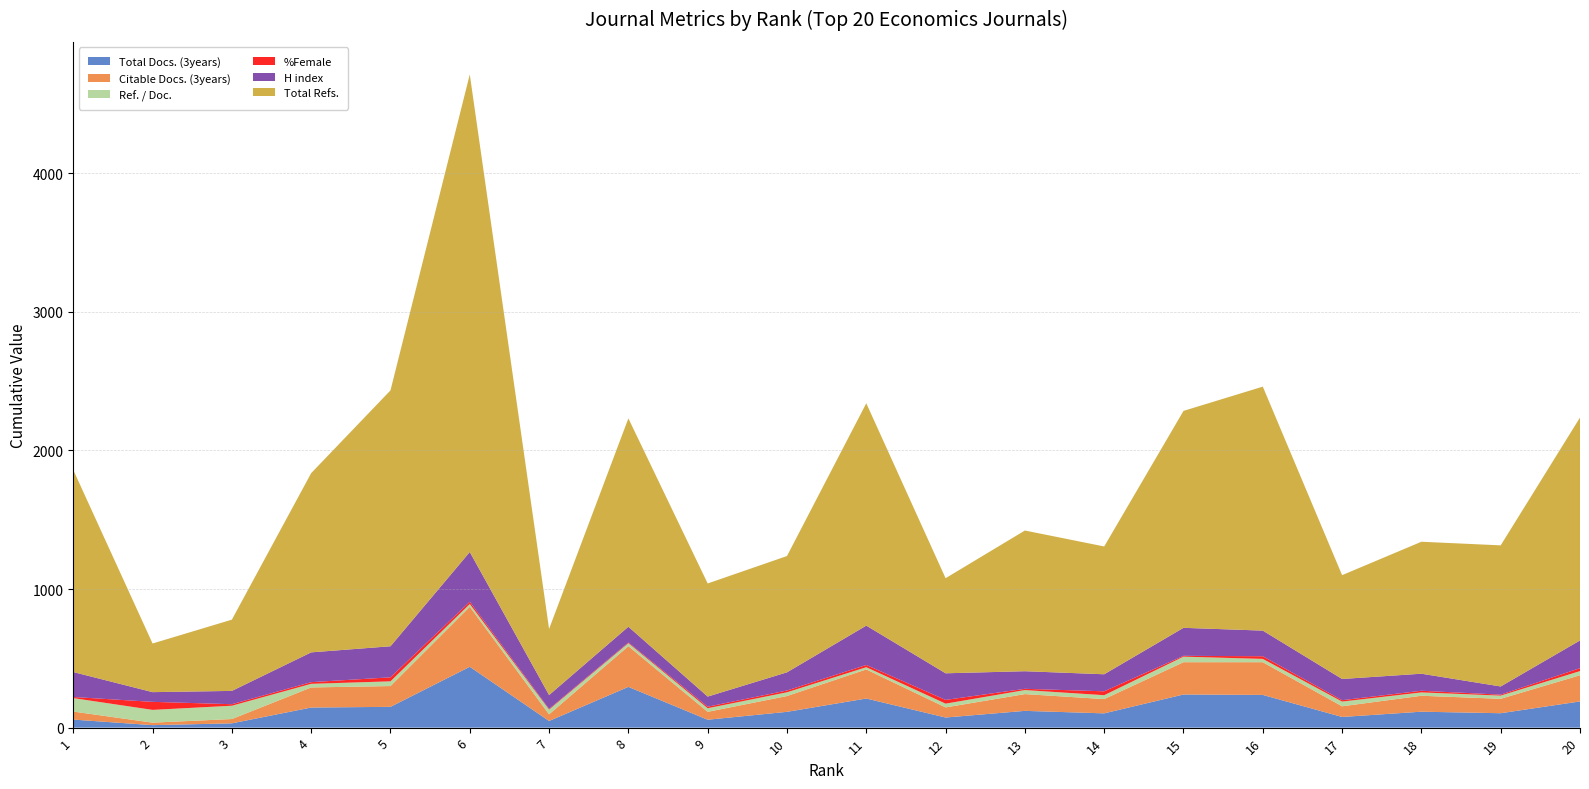

Reading left to right, list all the values displayed in this chart.

Total Docs. (3years): 1=58	2=18	3=31	4=145	5=150	6=439	7=48	8=294	9=57	10=114	11=210	12=73	13=121	14=103	15=239	16=236	17=77	18=115	19=104	20=189
Citable Docs. (3years): 1=58	2=18	3=31	4=145	5=150	6=433	7=48	8=294	9=57	10=114	11=210	12=73	13=121	14=103	15=233	16=236	17=77	18=115	19=104	20=189
Ref. / Doc.: 1=97	2=92	3=96	4=26	5=34	6=20	7=34	8=21	9=26	10=27	11=16	12=27	13=29	14=28	15=40	16=24	17=34	18=24	19=23	20=30
%Female: 1=8	2=58	3=11	4=12	5=29	6=16	7=5	8=5	9=11	10=13	11=16	12=27	13=9	14=28	15=6	16=19	17=10	18=12	19=7	20=21
H index: 1=180	2=70	3=96	4=215	5=224	6=359	7=100	8=114	9=73	10=131	11=284	12=192	13=127	14=123	15=202	16=185	17=153	18=123	19=59	20=200
Total Refs.: 1=1458	2=351	3=514	4=1293	5=1846	6=3445	7=477	8=1503	9=816	10=839	11=1604	12=686	13=1015	14=922	15=1565	16=1760	17=749	18=952	19=1018	20=1608